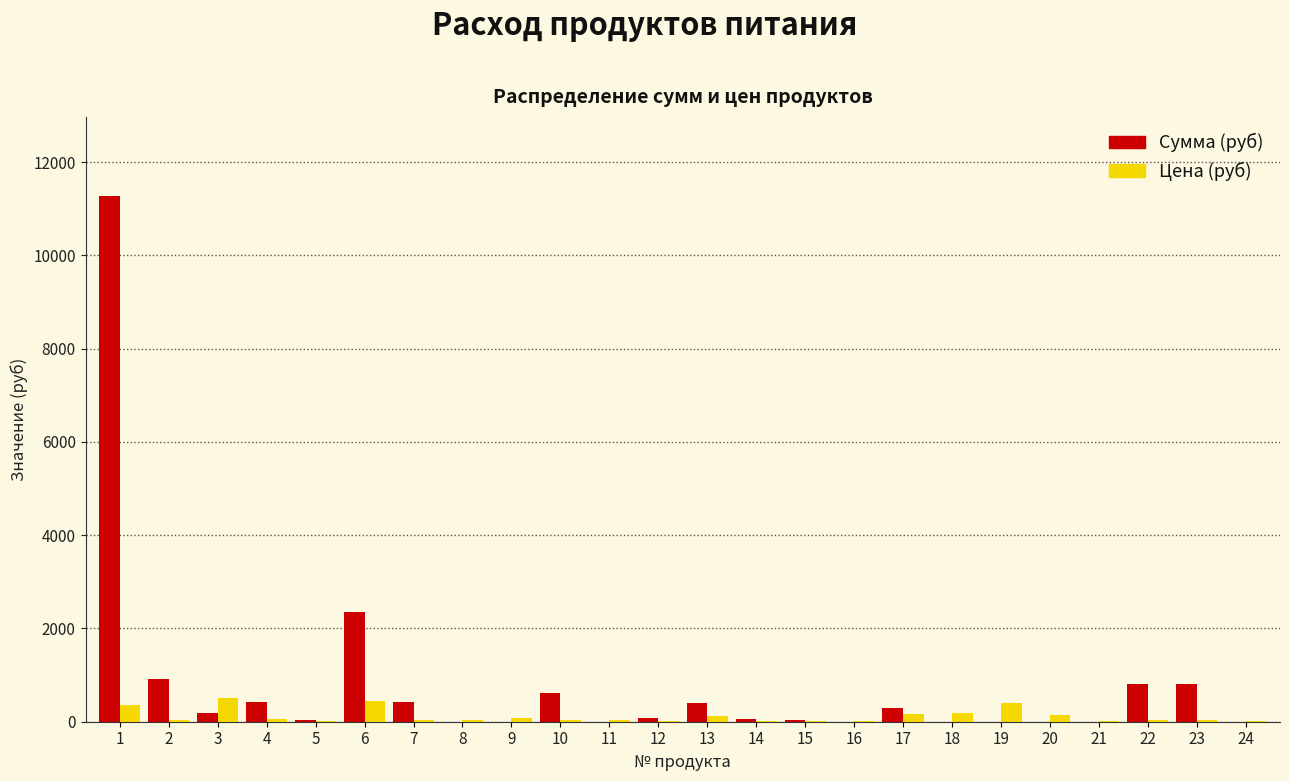

Is the value of Цена (руб) at 6 greater than the value of Сумма (руб) at 20?

Yes